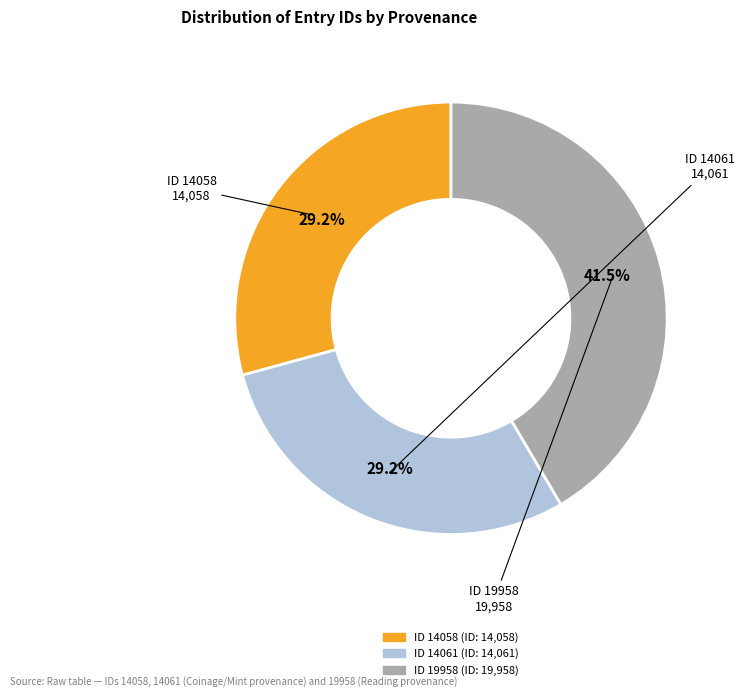

Does any single category account for the majority?

No